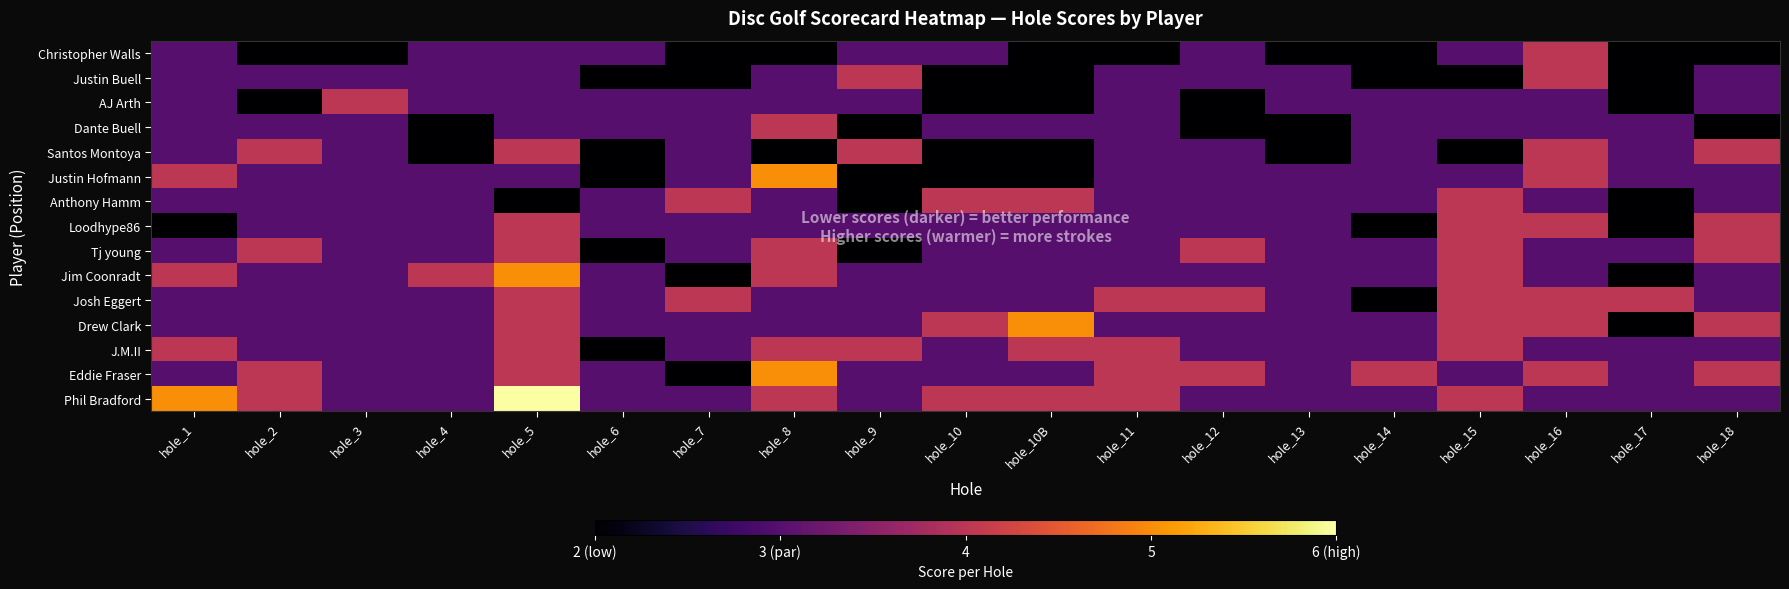

Reading left to right, what are all the values shown in this chart?

Christopher Walls: hole_1=3	hole_2=2	hole_3=2	hole_4=3	hole_5=3	hole_6=3	hole_7=2	hole_8=2	hole_9=3	hole_10=3	hole_10B=2	hole_11=2	hole_12=3	hole_13=2	hole_14=2	hole_15=3	hole_16=4	hole_17=2	hole_18=2
Justin Buell: hole_1=3	hole_2=3	hole_3=3	hole_4=3	hole_5=3	hole_6=2	hole_7=2	hole_8=3	hole_9=4	hole_10=2	hole_10B=2	hole_11=3	hole_12=3	hole_13=3	hole_14=2	hole_15=2	hole_16=4	hole_17=2	hole_18=3
AJ Arth: hole_1=3	hole_2=2	hole_3=4	hole_4=3	hole_5=3	hole_6=3	hole_7=3	hole_8=3	hole_9=3	hole_10=2	hole_10B=2	hole_11=3	hole_12=2	hole_13=3	hole_14=3	hole_15=3	hole_16=3	hole_17=2	hole_18=3
Dante Buell: hole_1=3	hole_2=3	hole_3=3	hole_4=2	hole_5=3	hole_6=3	hole_7=3	hole_8=4	hole_9=2	hole_10=3	hole_10B=3	hole_11=3	hole_12=2	hole_13=2	hole_14=3	hole_15=3	hole_16=3	hole_17=3	hole_18=2
Santos Montoya: hole_1=3	hole_2=4	hole_3=3	hole_4=2	hole_5=4	hole_6=2	hole_7=3	hole_8=2	hole_9=4	hole_10=2	hole_10B=2	hole_11=3	hole_12=3	hole_13=2	hole_14=3	hole_15=2	hole_16=4	hole_17=3	hole_18=4
Justin Hofmann: hole_1=4	hole_2=3	hole_3=3	hole_4=3	hole_5=3	hole_6=2	hole_7=3	hole_8=5	hole_9=2	hole_10=2	hole_10B=2	hole_11=3	hole_12=3	hole_13=3	hole_14=3	hole_15=3	hole_16=4	hole_17=3	hole_18=3
Anthony Hamm: hole_1=3	hole_2=3	hole_3=3	hole_4=3	hole_5=2	hole_6=3	hole_7=4	hole_8=3	hole_9=2	hole_10=4	hole_10B=4	hole_11=3	hole_12=3	hole_13=3	hole_14=3	hole_15=4	hole_16=3	hole_17=2	hole_18=3
Loodhype86: hole_1=2	hole_2=3	hole_3=3	hole_4=3	hole_5=4	hole_6=3	hole_7=3	hole_8=3	hole_9=3	hole_10=3	hole_10B=3	hole_11=3	hole_12=3	hole_13=3	hole_14=2	hole_15=4	hole_16=4	hole_17=2	hole_18=4
Tj young: hole_1=3	hole_2=4	hole_3=3	hole_4=3	hole_5=4	hole_6=2	hole_7=3	hole_8=4	hole_9=2	hole_10=3	hole_10B=3	hole_11=3	hole_12=4	hole_13=3	hole_14=3	hole_15=4	hole_16=3	hole_17=3	hole_18=4
Jim Coonradt: hole_1=4	hole_2=3	hole_3=3	hole_4=4	hole_5=5	hole_6=3	hole_7=2	hole_8=4	hole_9=3	hole_10=3	hole_10B=3	hole_11=3	hole_12=3	hole_13=3	hole_14=3	hole_15=4	hole_16=3	hole_17=2	hole_18=3
Josh Eggert: hole_1=3	hole_2=3	hole_3=3	hole_4=3	hole_5=4	hole_6=3	hole_7=4	hole_8=3	hole_9=3	hole_10=3	hole_10B=3	hole_11=4	hole_12=4	hole_13=3	hole_14=2	hole_15=4	hole_16=4	hole_17=4	hole_18=3
Drew Clark: hole_1=3	hole_2=3	hole_3=3	hole_4=3	hole_5=4	hole_6=3	hole_7=3	hole_8=3	hole_9=3	hole_10=4	hole_10B=5	hole_11=3	hole_12=3	hole_13=3	hole_14=3	hole_15=4	hole_16=4	hole_17=2	hole_18=4
J.M.II: hole_1=4	hole_2=3	hole_3=3	hole_4=3	hole_5=4	hole_6=2	hole_7=3	hole_8=4	hole_9=4	hole_10=3	hole_10B=4	hole_11=4	hole_12=3	hole_13=3	hole_14=3	hole_15=4	hole_16=3	hole_17=3	hole_18=3
Eddie Fraser: hole_1=3	hole_2=4	hole_3=3	hole_4=3	hole_5=4	hole_6=3	hole_7=2	hole_8=5	hole_9=3	hole_10=3	hole_10B=3	hole_11=4	hole_12=4	hole_13=3	hole_14=4	hole_15=3	hole_16=4	hole_17=3	hole_18=4
Phil Bradford: hole_1=5	hole_2=4	hole_3=3	hole_4=3	hole_5=6	hole_6=3	hole_7=3	hole_8=4	hole_9=3	hole_10=4	hole_10B=4	hole_11=4	hole_12=3	hole_13=3	hole_14=3	hole_15=4	hole_16=3	hole_17=3	hole_18=3